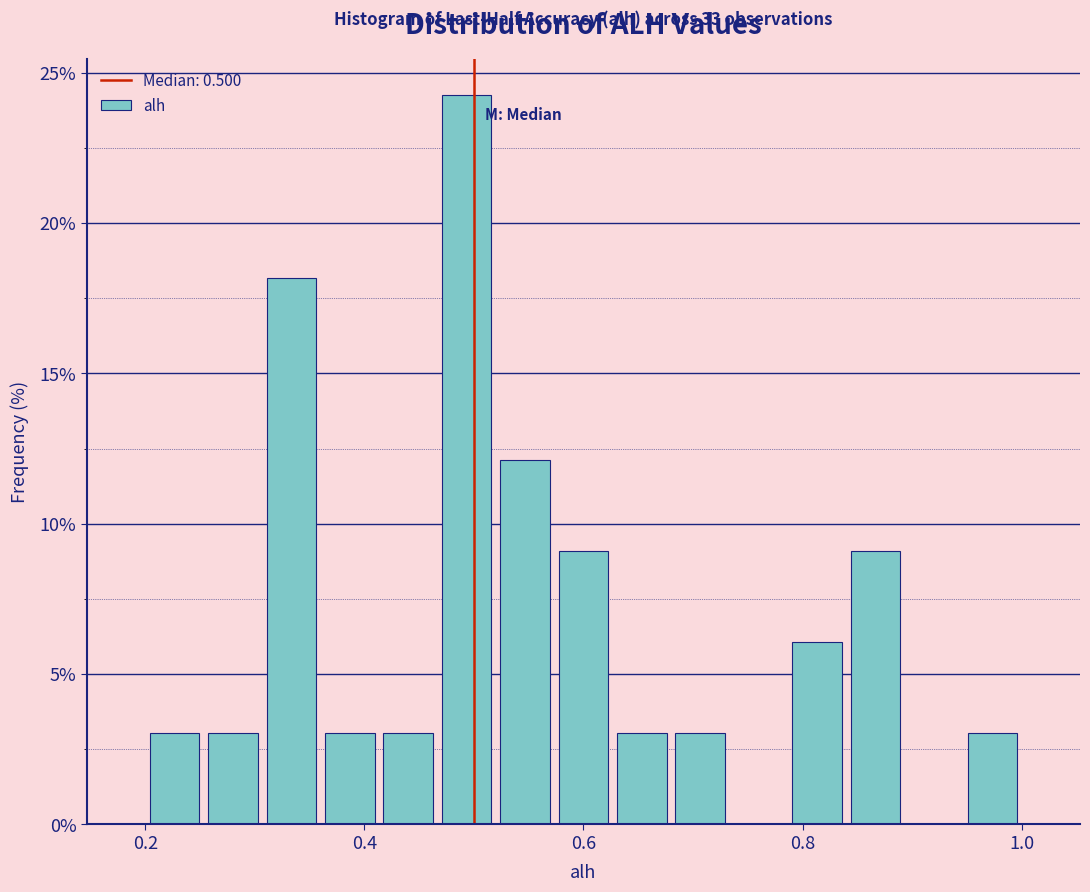

Around what value on the x-axis is the tallest bar? Give the approximate position of its centre, as read against the axis.

0.50